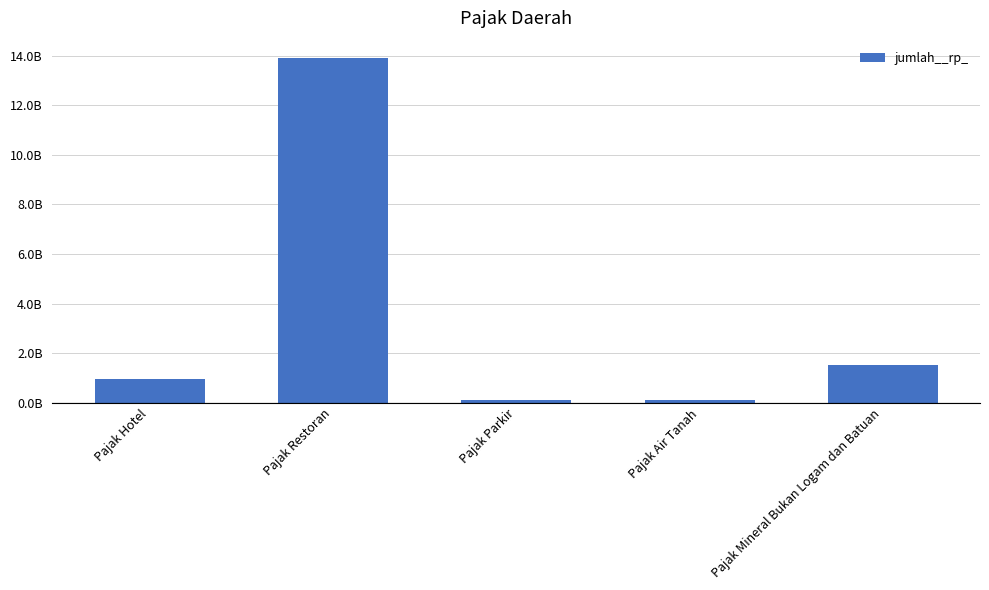

What is the average value?

3324547205